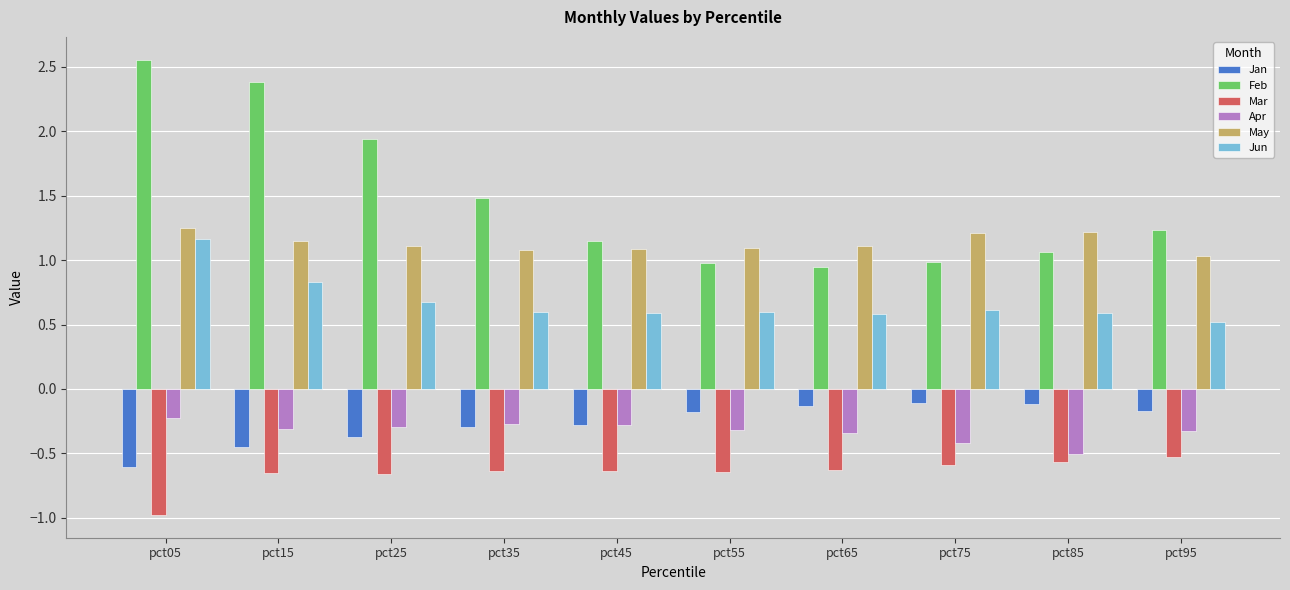

Where is Apr nearest to the value 0?

pct05